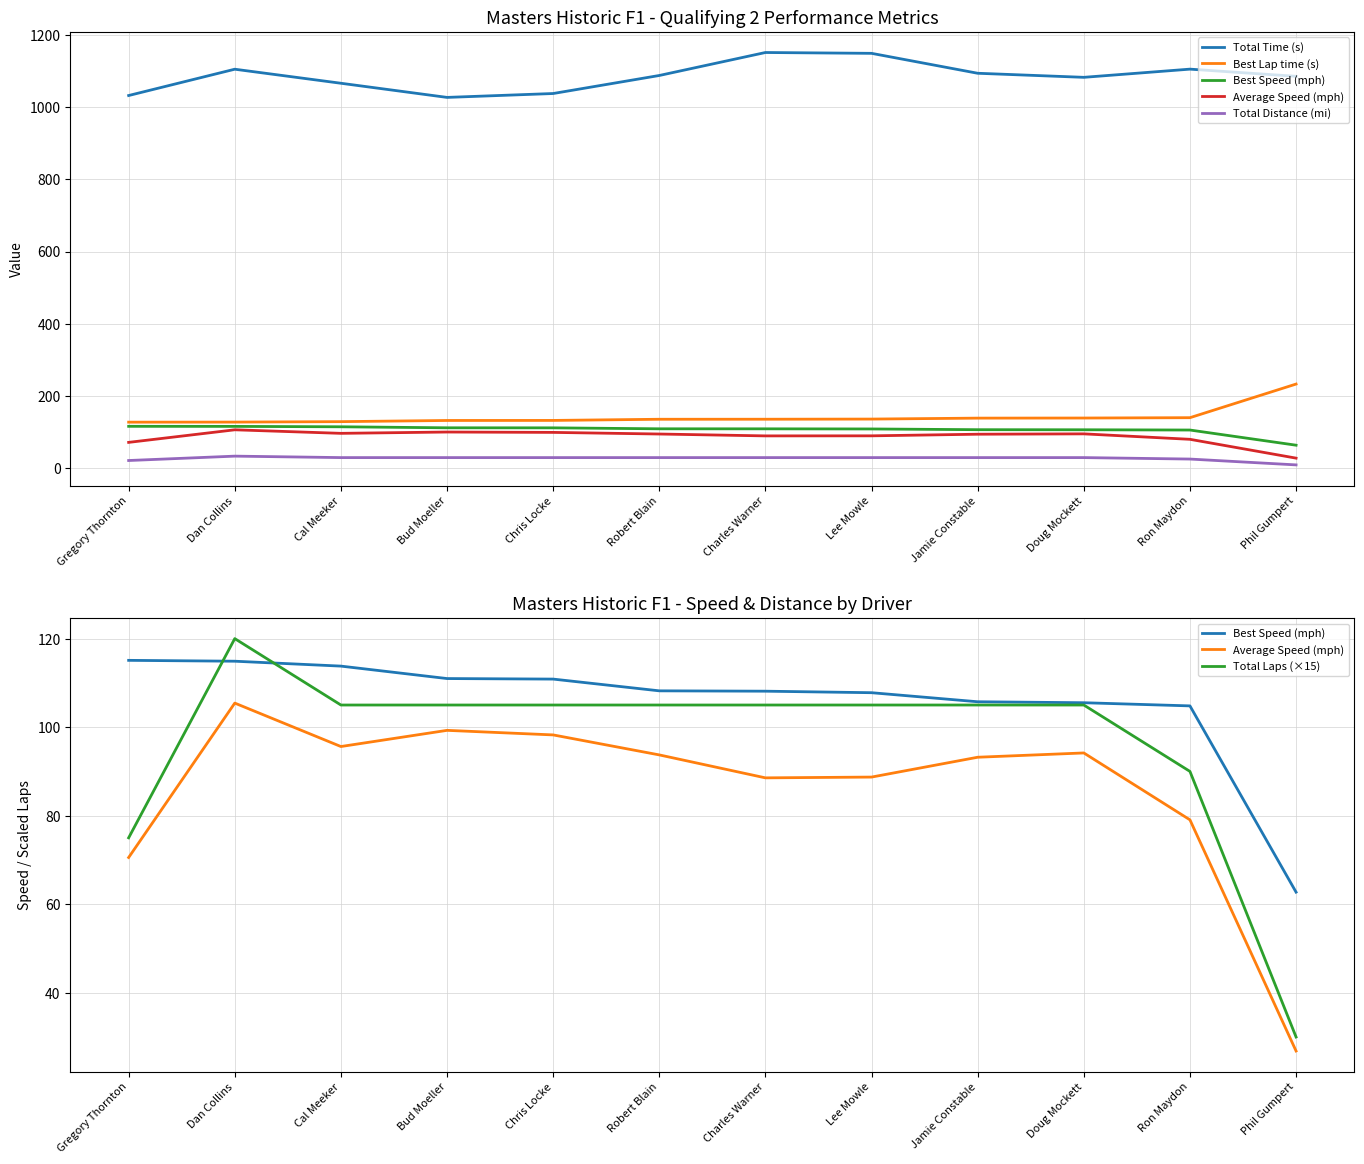

What is the sum of all Best Speed (mph) values?

1268.5